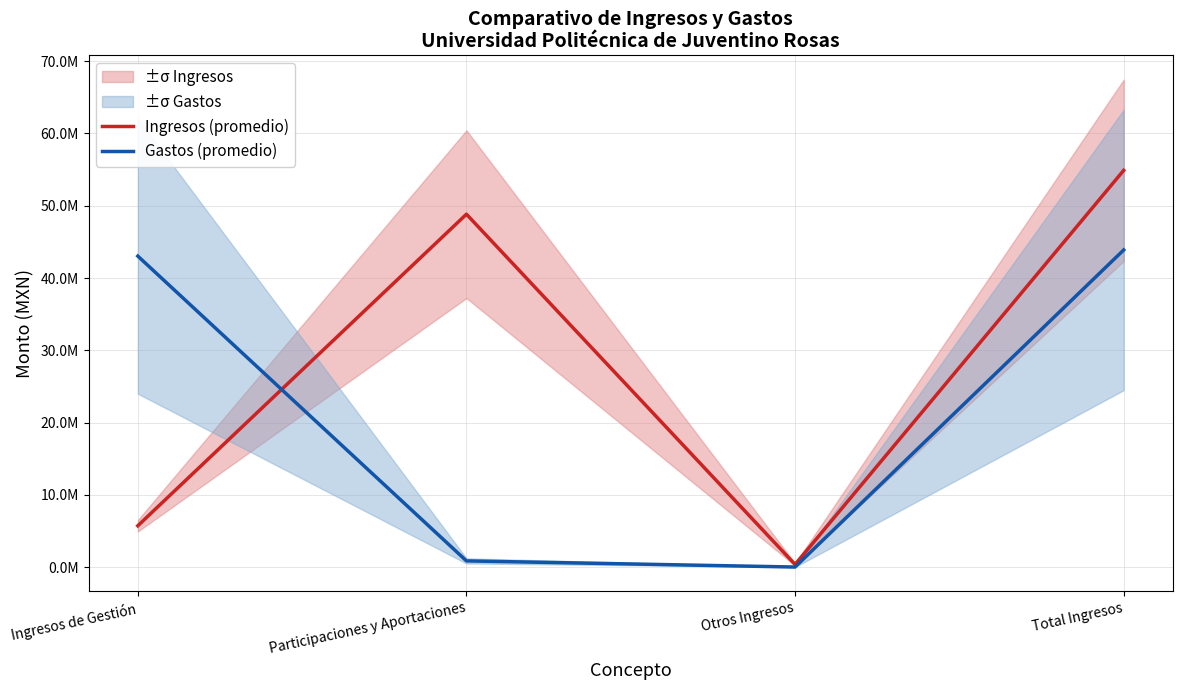

How many data points in Ingresos (promedio) are above 48830452?

2